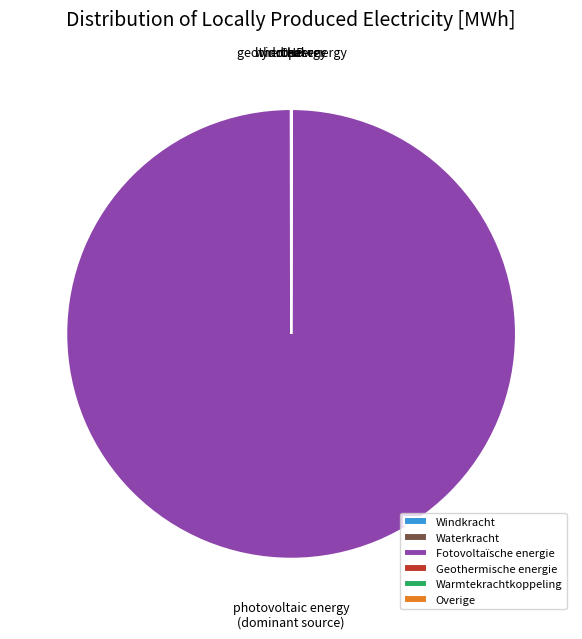

Which category has the biggest portion of the pie?

Fotovoltaïsche energie